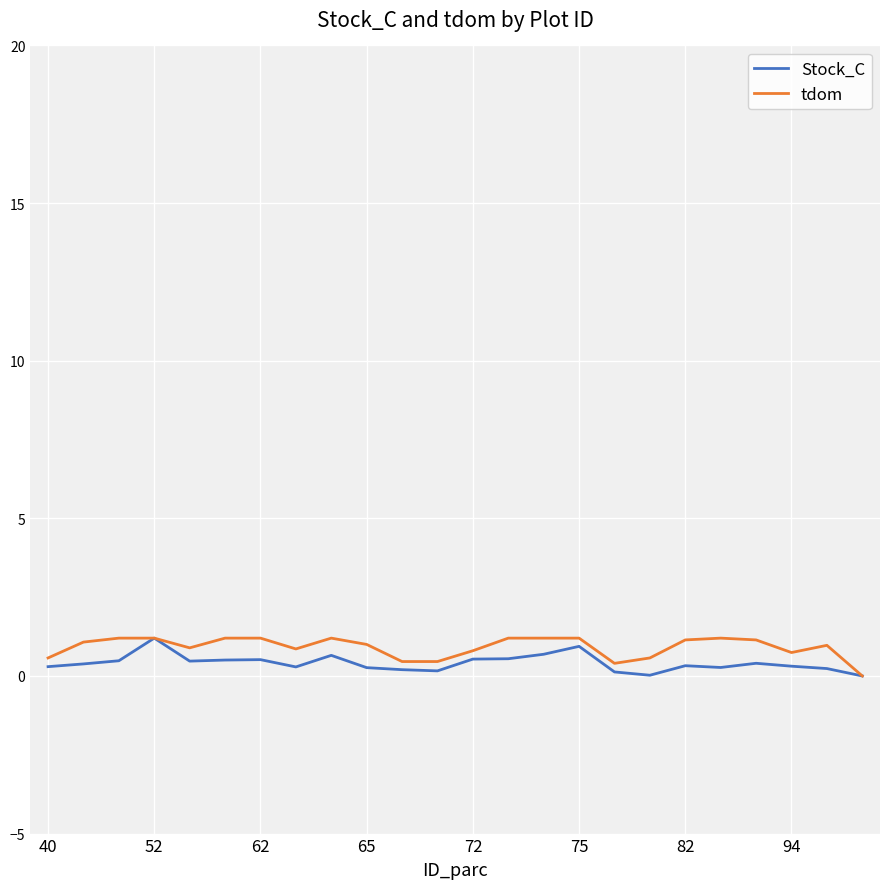

What is the maximum value for tdom?

1.2